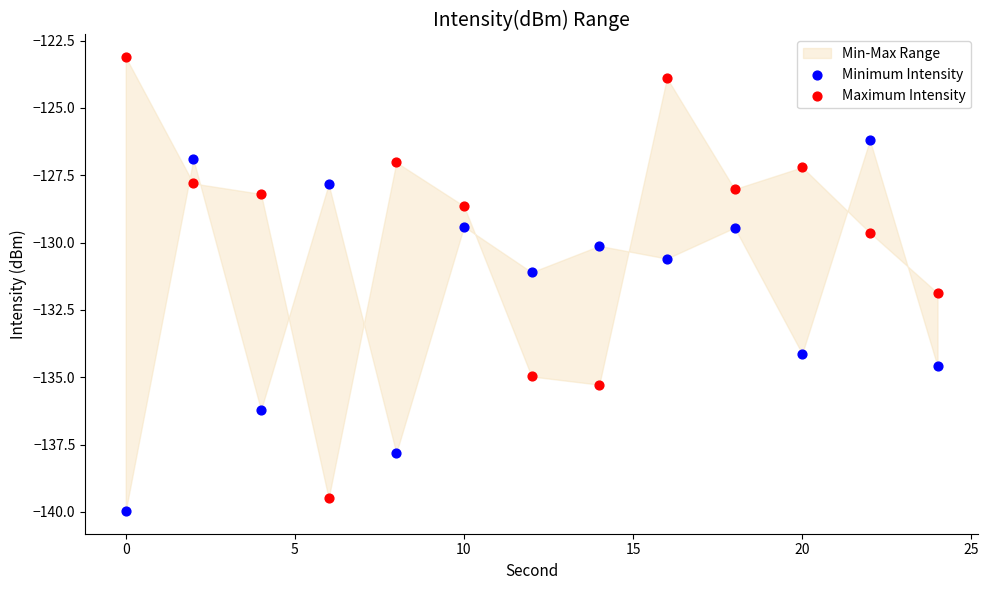

Which series reaches the maximum Y coordinate?

Maximum Intensity